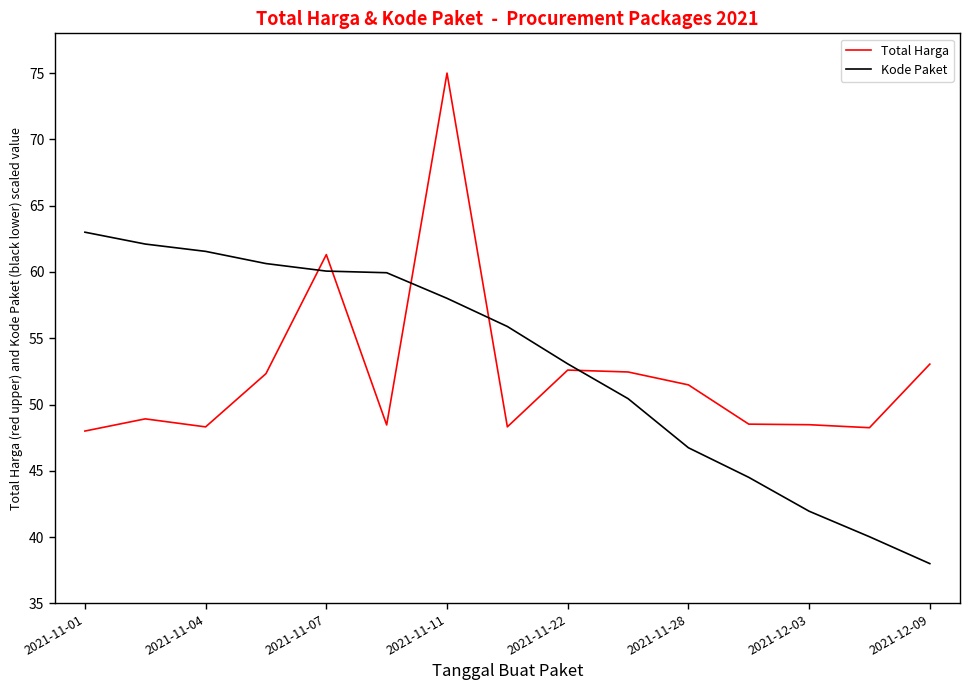

Which series ends up on top after the final intersection of Kode Paket and Total Harga?

Total Harga